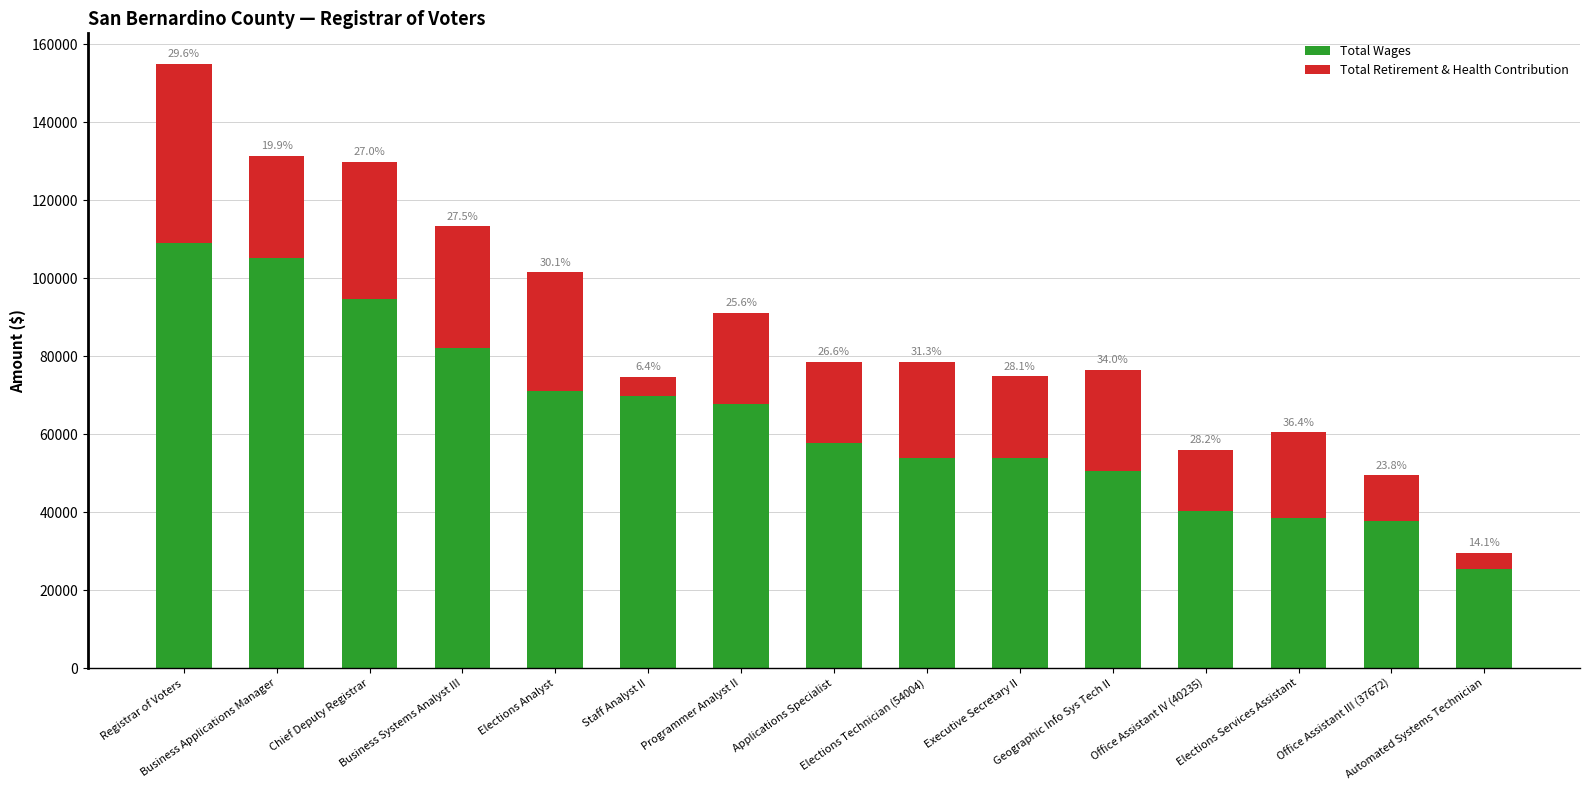

What position from the right is Business Applications Manager?

14